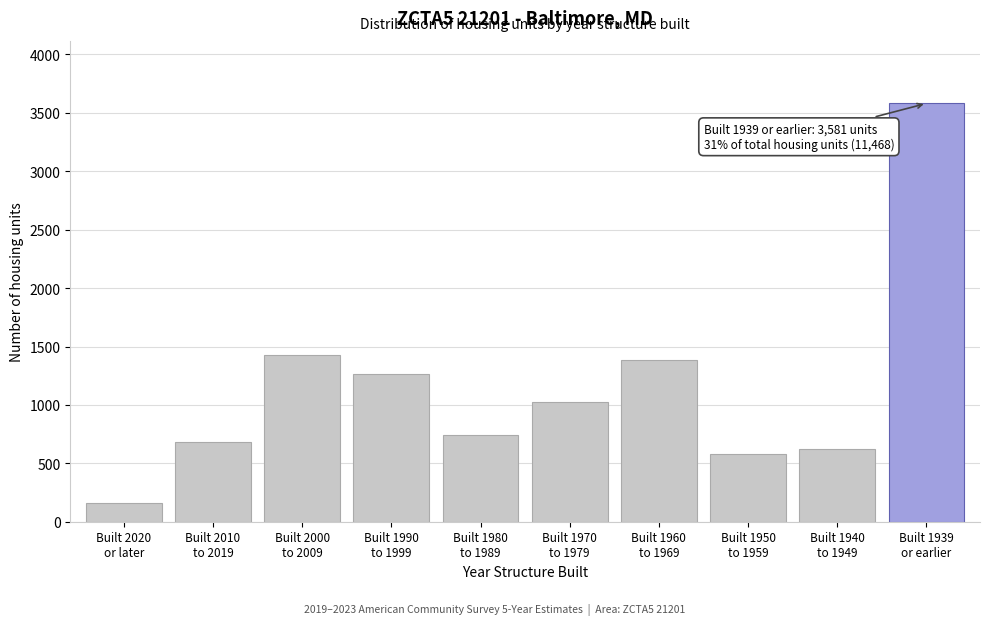

Reading left to right, list all the values displayed in this chart.

164	683	1428	1267	740	1026	1381	579	619	3581